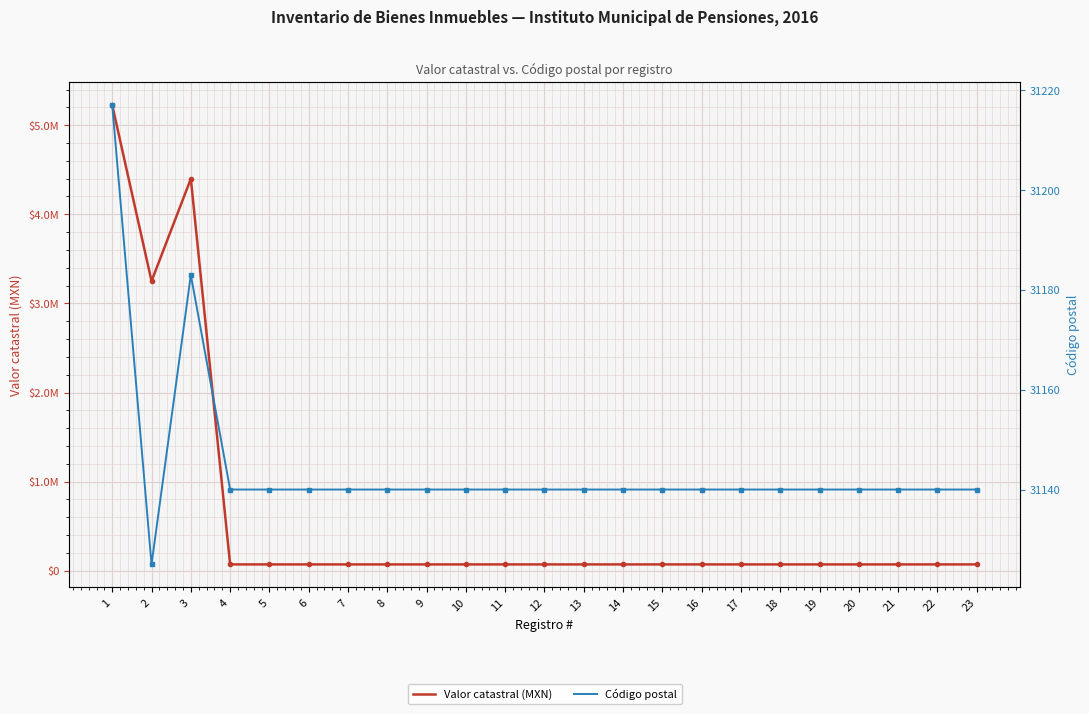

At how many categories does at least one series exceed 3738344?

2